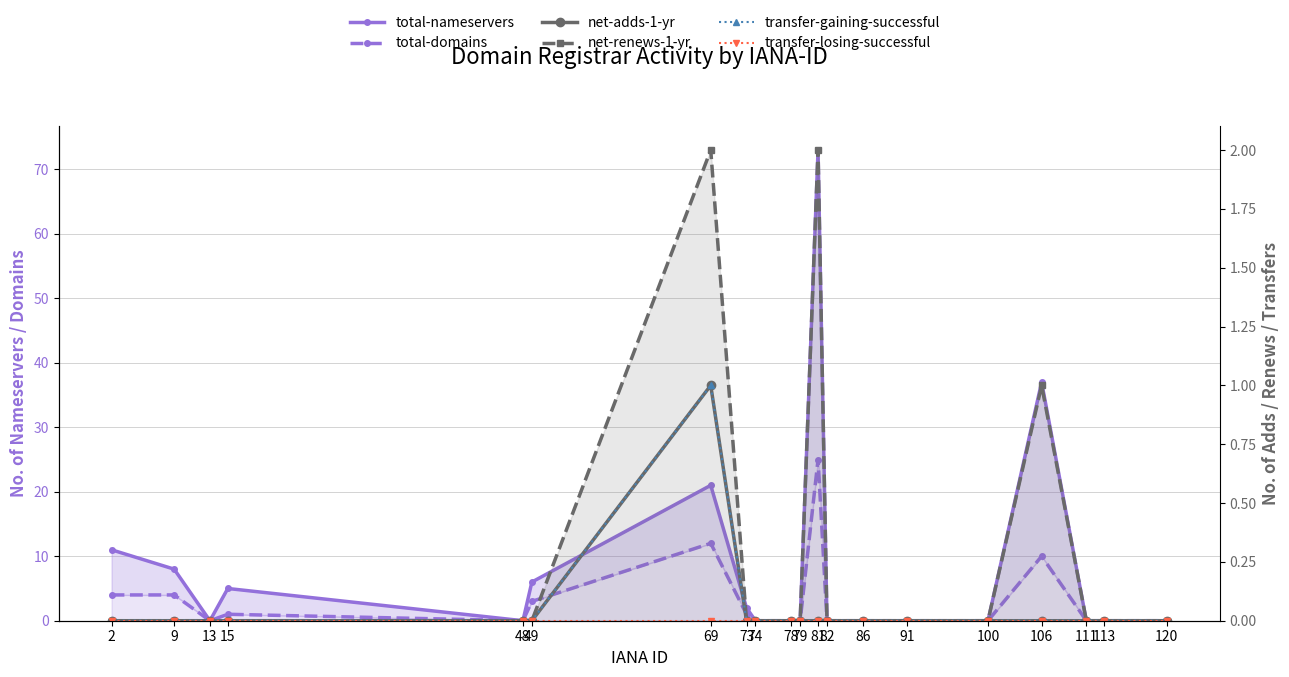

Which series has the largest range (max minus min)?

total-nameservers